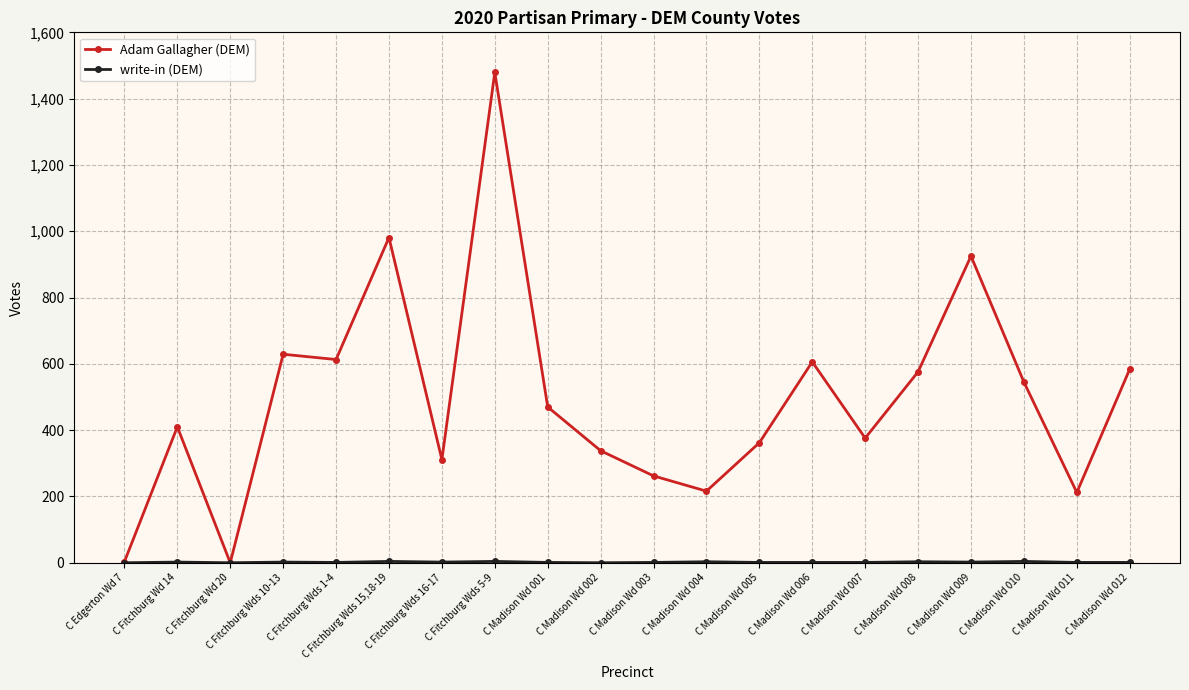

How many lines are shown in the chart?

2